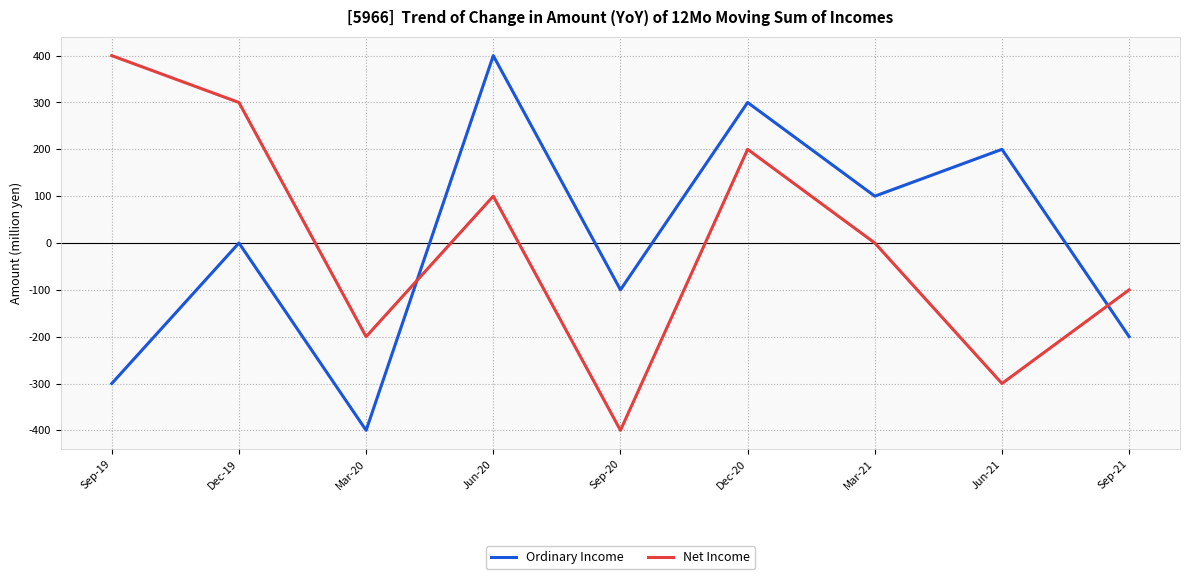

What is the highest value of the Ordinary Income series?

400